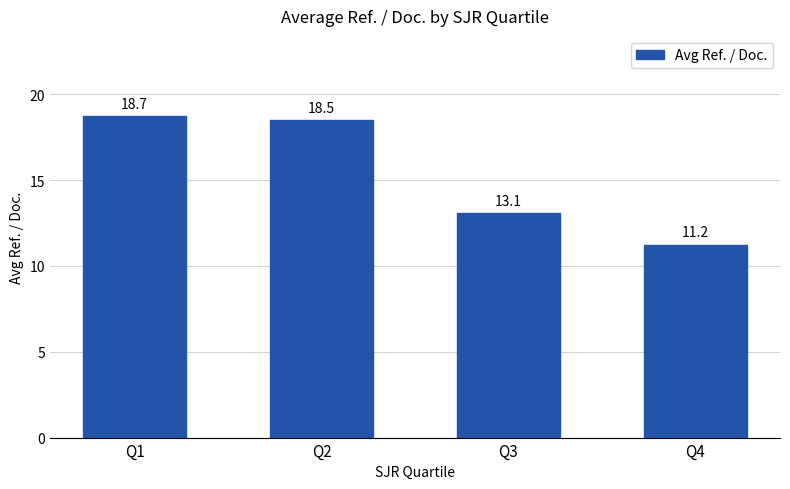

List the labels in order of value, smallest first.

Q4, Q3, Q2, Q1